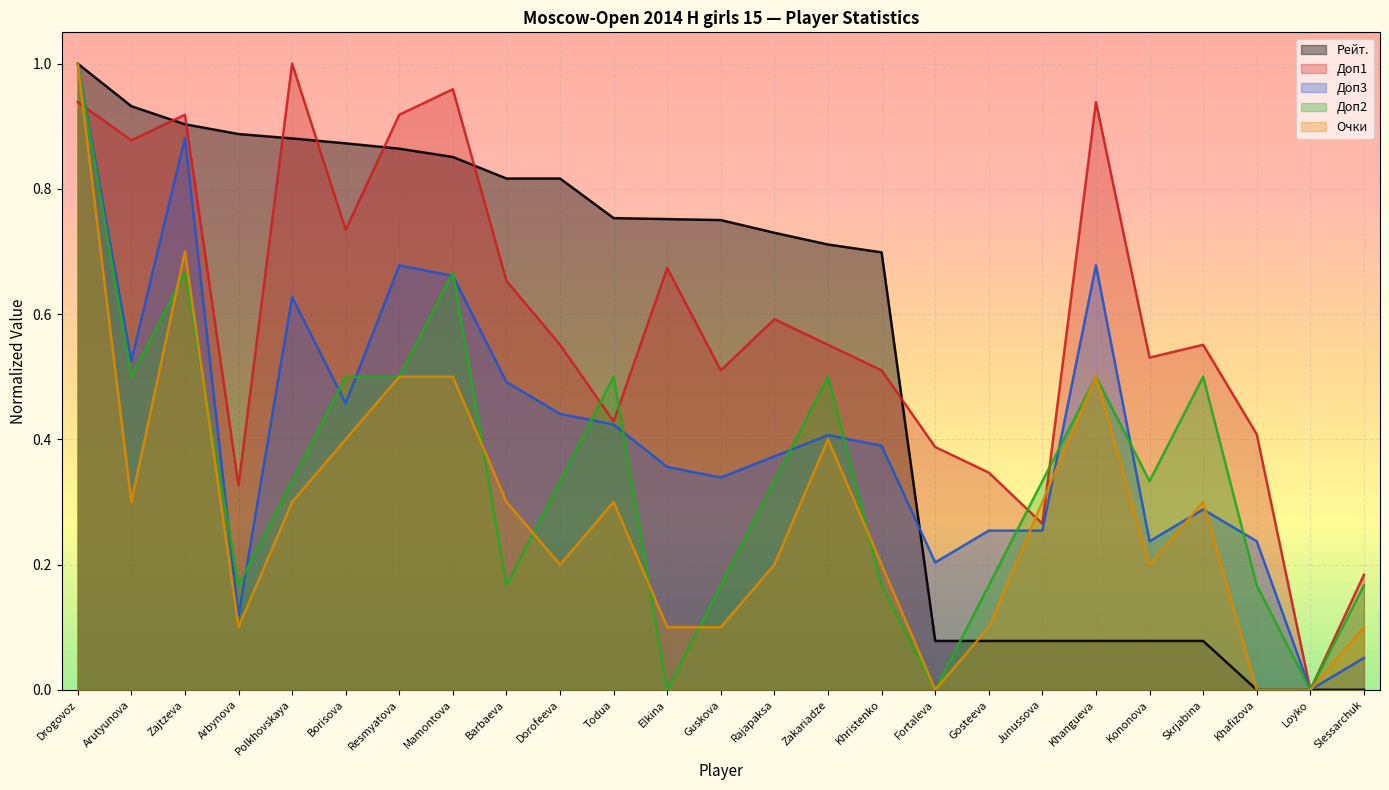

Reading left to right, transcribe all the data shown in this chart.

Очки: 1.0	0.3	0.7	0.1	0.3	0.4	0.5	0.5	0.3	0.2	0.3	0.1	0.1	0.2	0.4	0.2	0.0	0.1	0.3	0.5	0.2	0.3	0.0	0.0	0.1
Доп1: 0.9	0.9	0.9	0.3	1.0	0.7	0.9	1.0	0.7	0.6	0.4	0.7	0.5	0.6	0.6	0.5	0.4	0.3	0.3	0.9	0.5	0.6	0.4	0.0	0.2
Доп2: 1.0	0.5	0.7	0.2	0.3	0.5	0.5	0.7	0.2	0.3	0.5	0.0	0.2	0.3	0.5	0.2	0.0	0.2	0.3	0.5	0.3	0.5	0.2	0.0	0.2
Доп3: 1.0	0.5	0.9	0.1	0.6	0.5	0.7	0.7	0.5	0.4	0.4	0.4	0.3	0.4	0.4	0.4	0.2	0.3	0.3	0.7	0.2	0.3	0.2	0.0	0.1
Рейт.: 1.0	0.9	0.9	0.9	0.9	0.9	0.9	0.9	0.8	0.8	0.8	0.8	0.8	0.7	0.7	0.7	0.1	0.1	0.1	0.1	0.1	0.1	0.0	0.0	0.0